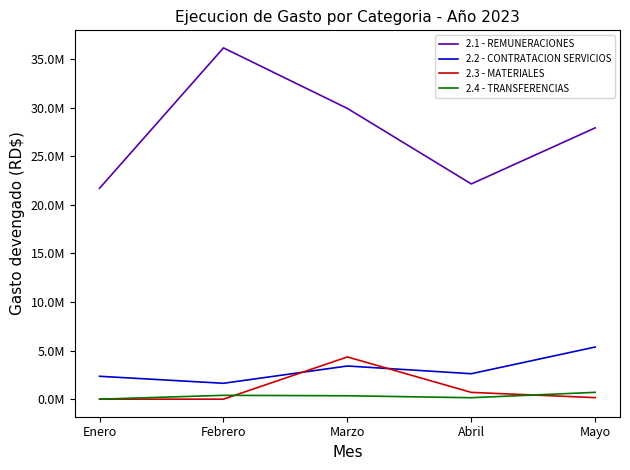

Is this an area chart (filled region under the line)?

No